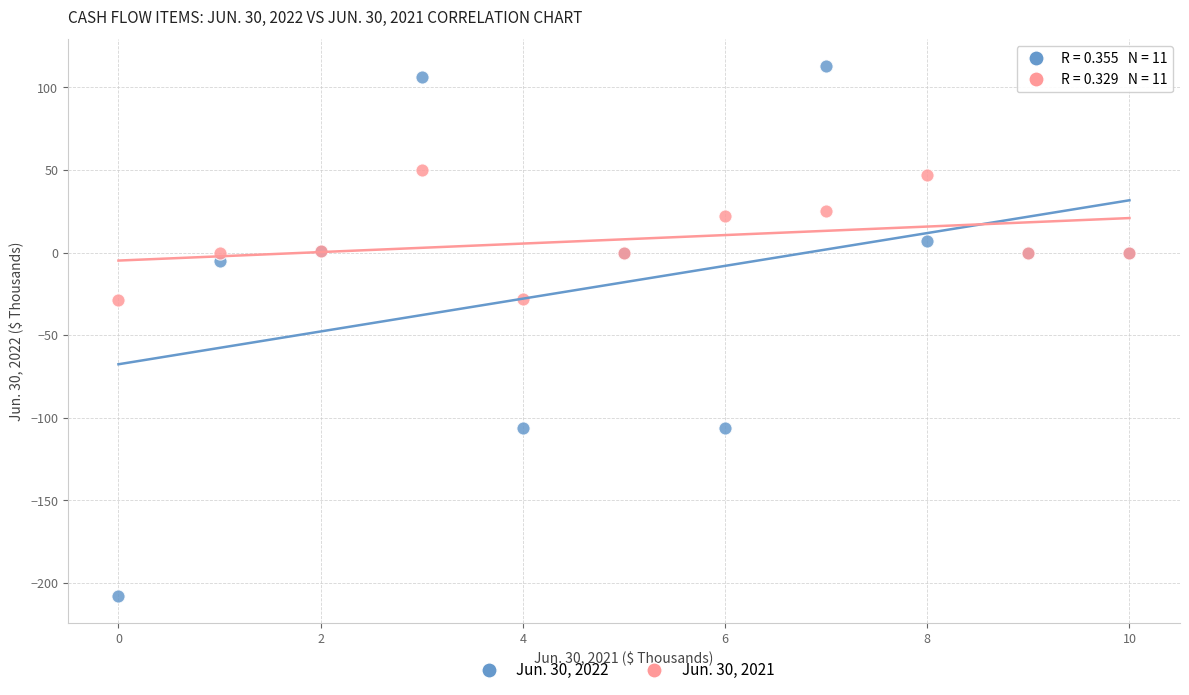

Which series contains the highest Y value?

Jun. 30, 2022